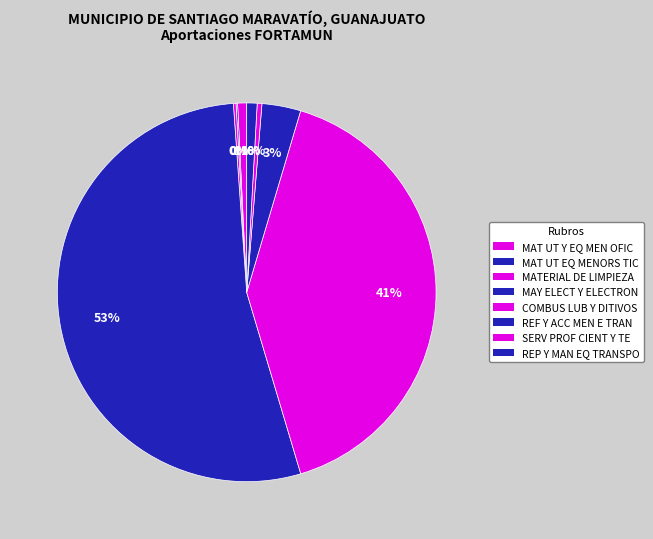

The MAY ELECT Y ELECTRON slice represents 68% of the pie. True or false?

False